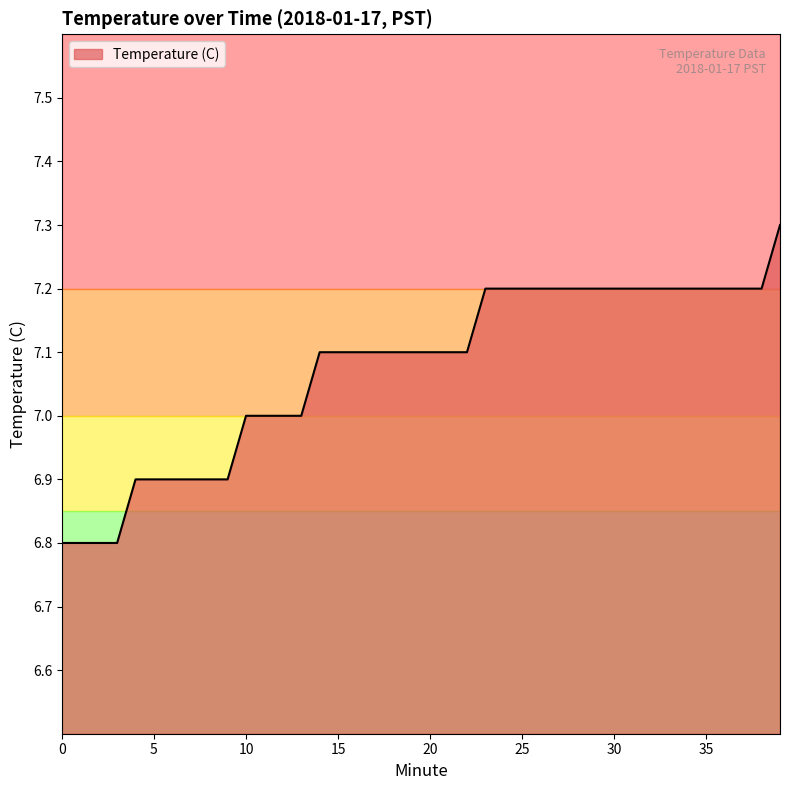

What is the smallest value displayed?

6.8